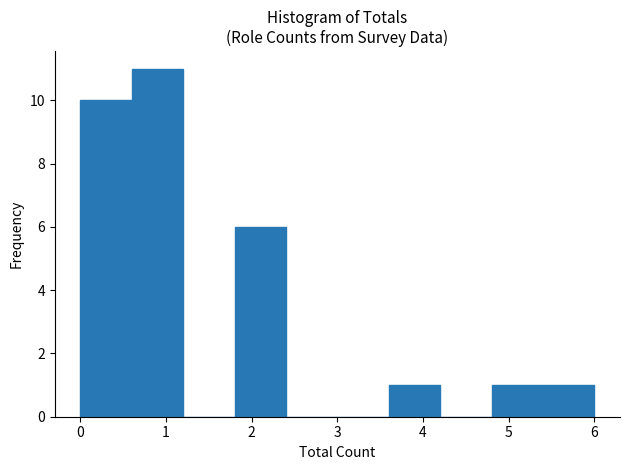

Reading left to right, list every bar in this chart as the range it spans on the x-axis followed by its height. The values are not printed on the chart, so give them approximately, as read against the axis.

0.0 to 0.6: 10
0.6 to 1.2: 11
1.2 to 1.8: 0
1.8 to 2.4: 6
2.4 to 3.0: 0
3.0 to 3.6: 0
3.6 to 4.2: 1
4.2 to 4.8: 0
4.8 to 5.4: 1
5.4 to 6.0: 1